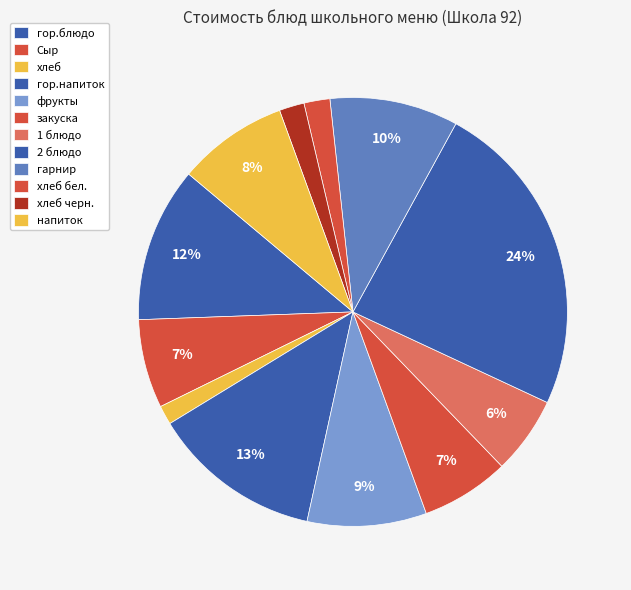

How many slices are in this pie chart?

12